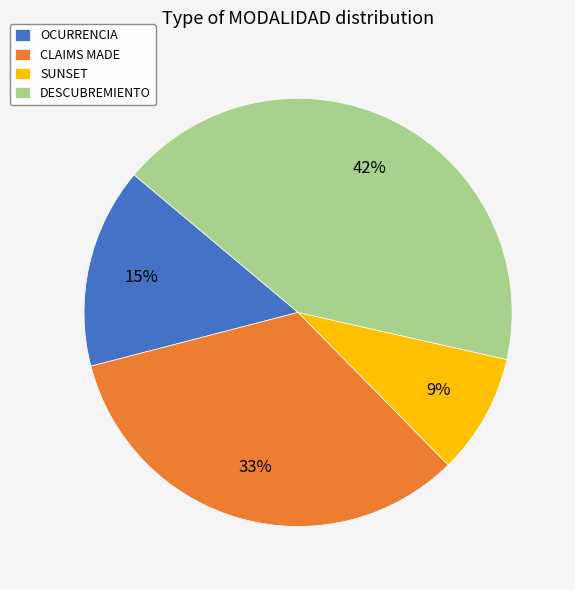

Is DESCUBREMIENTO the majority of the pie?

No